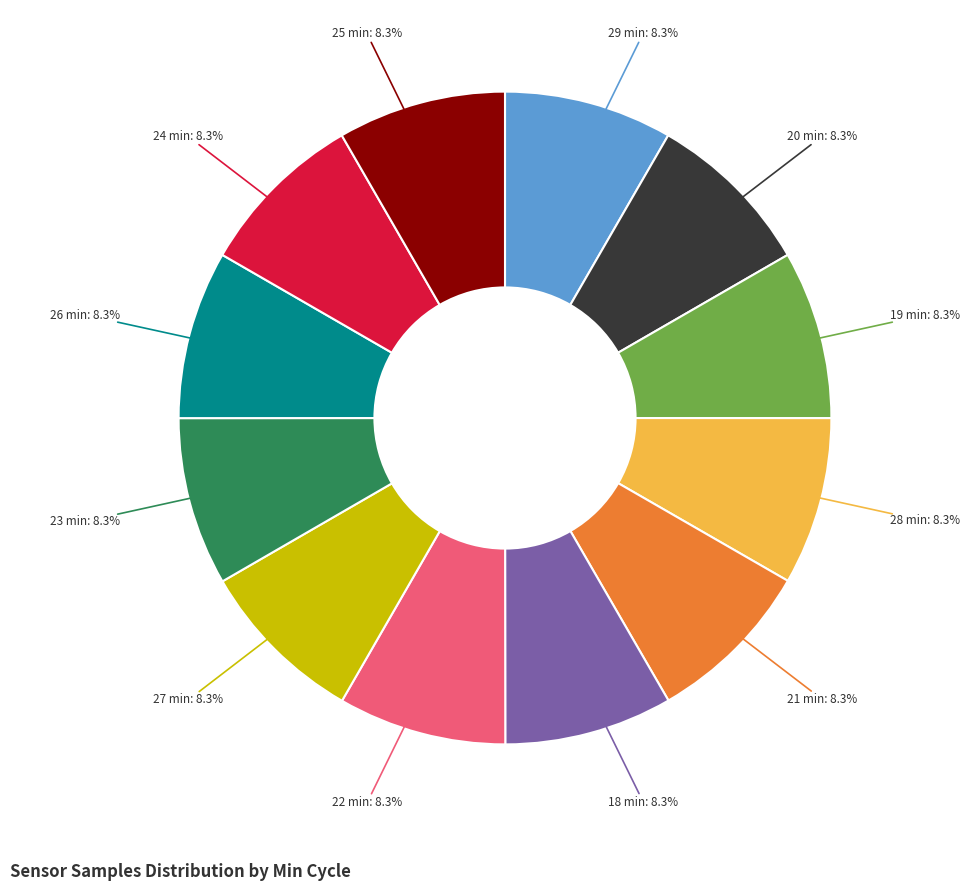

Is there a majority slice in this chart?

No